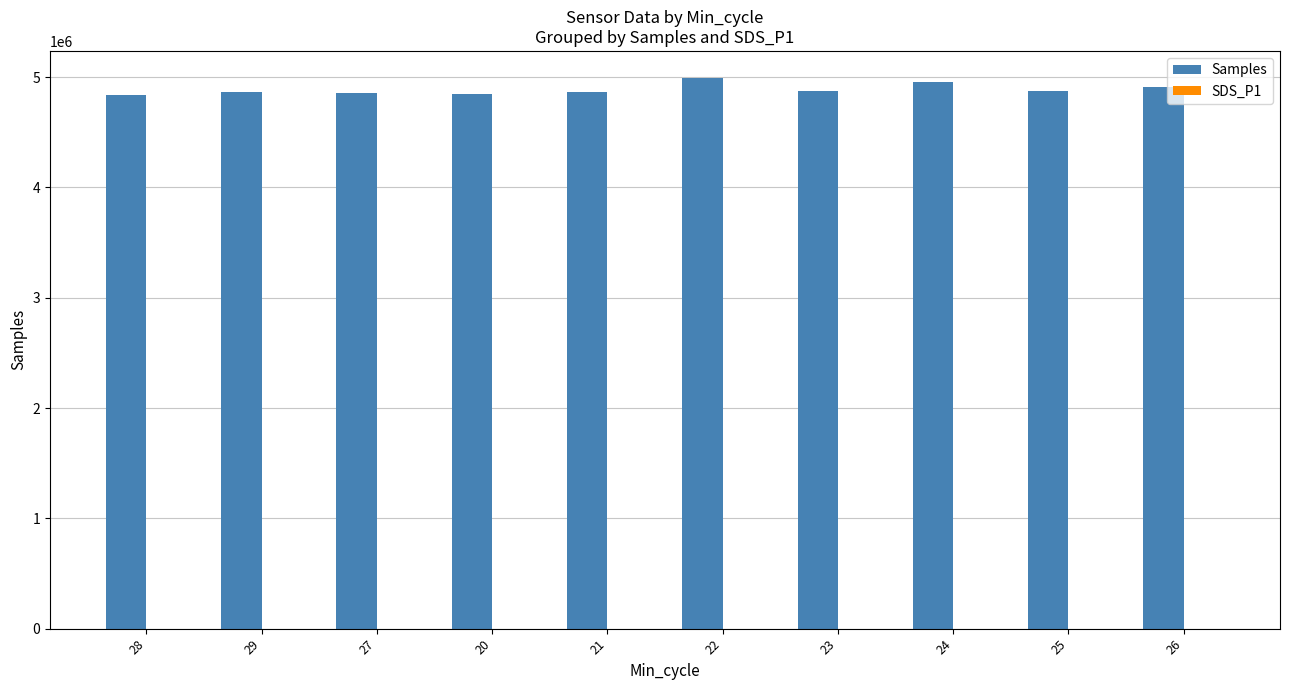

What is the maximum value for Samples?

4988448.0